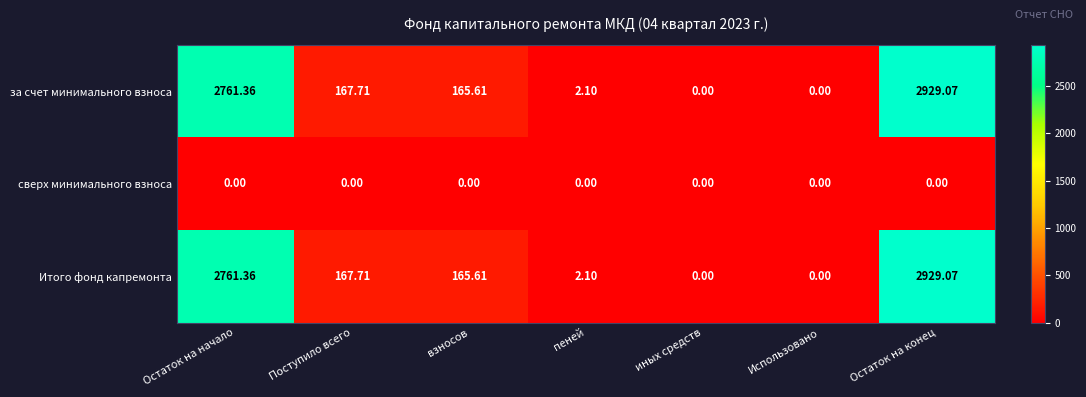

Where is Итого фонд капремонта nearest to the value 1464?

Поступило всего